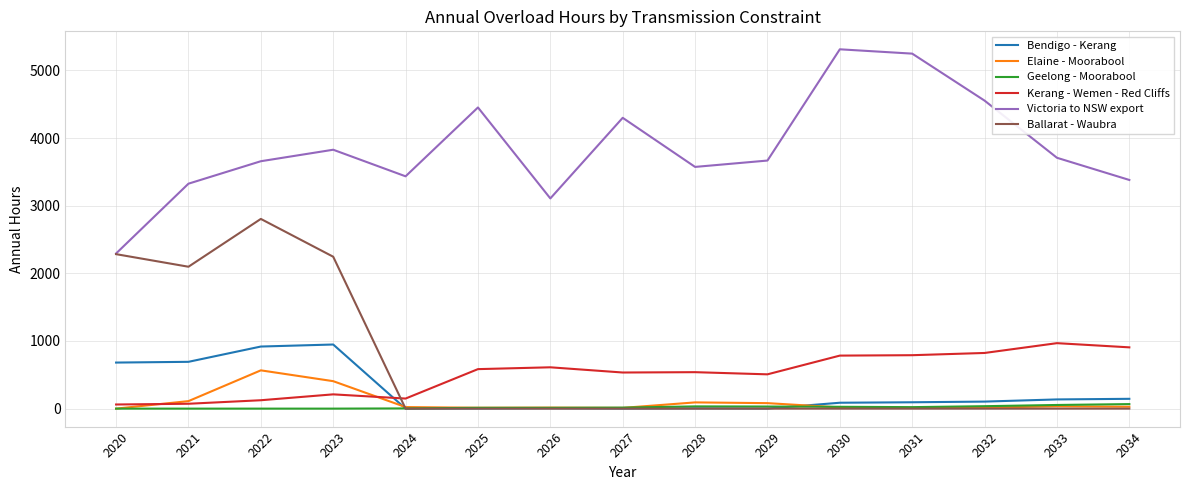

Which series has the largest range (max minus min)?

Victoria to NSW export